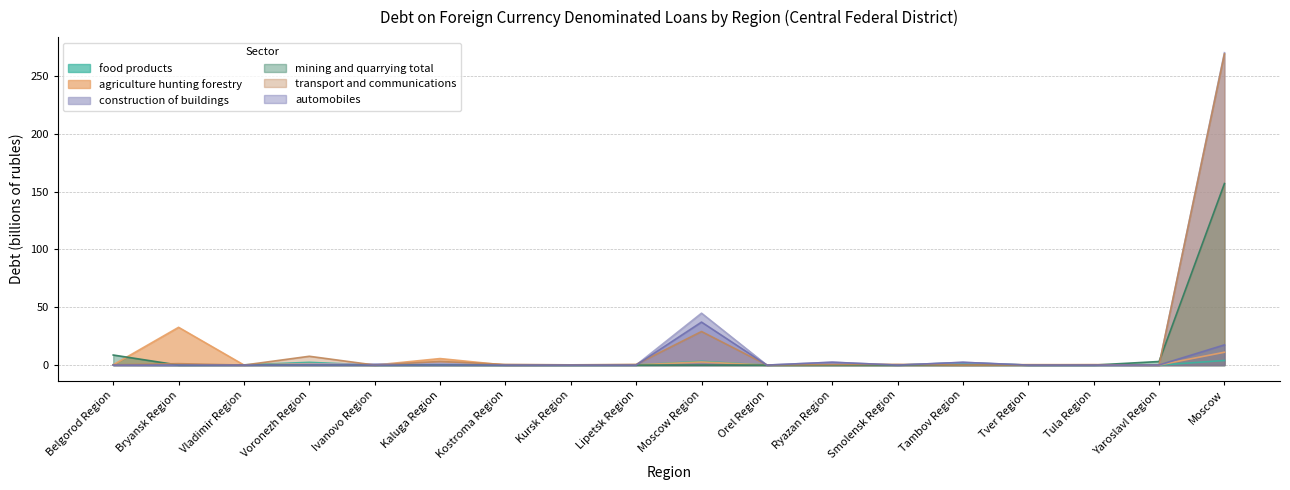

Does the chart have visible grid lines?

Yes